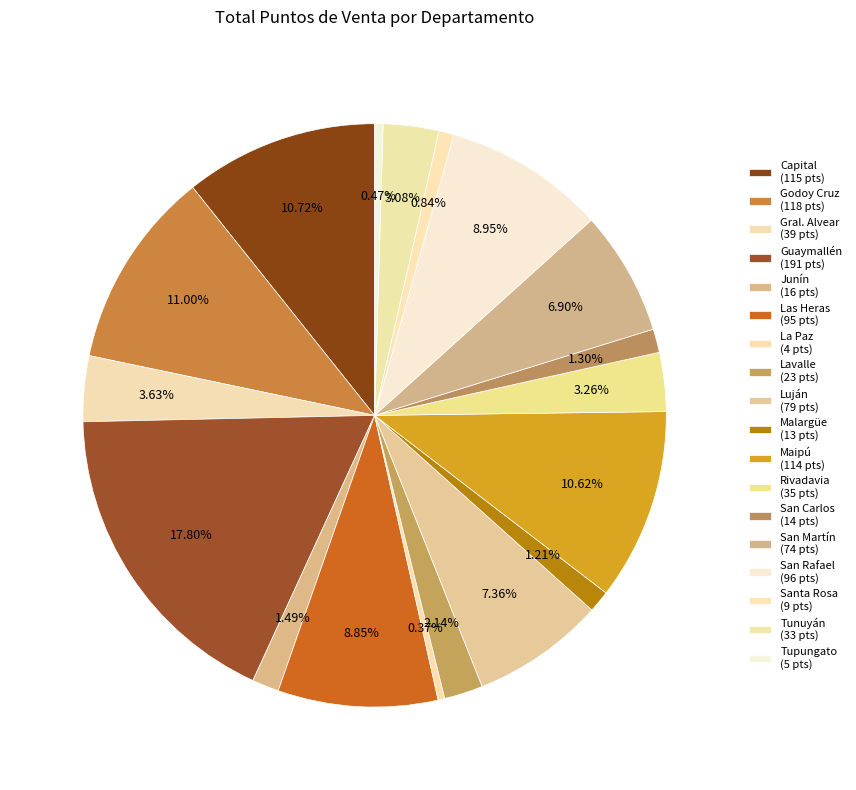

What percentage is the Gral. Alvear slice, to the nearest percent?

4%